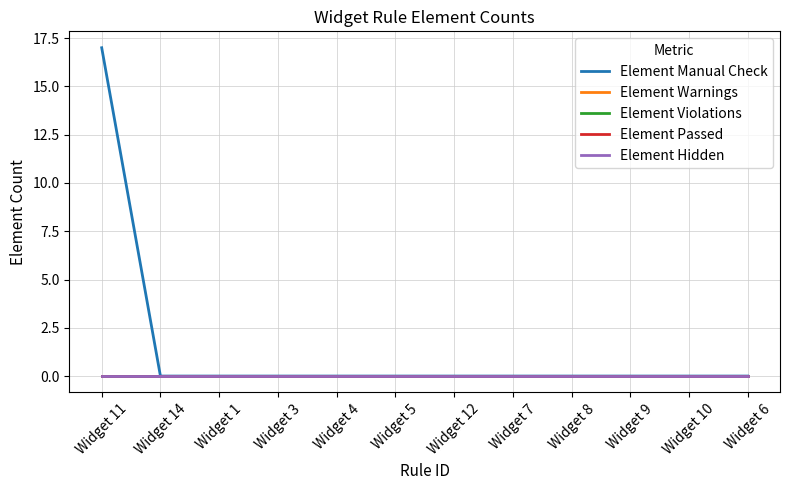

Is this an area chart (filled region under the line)?

No